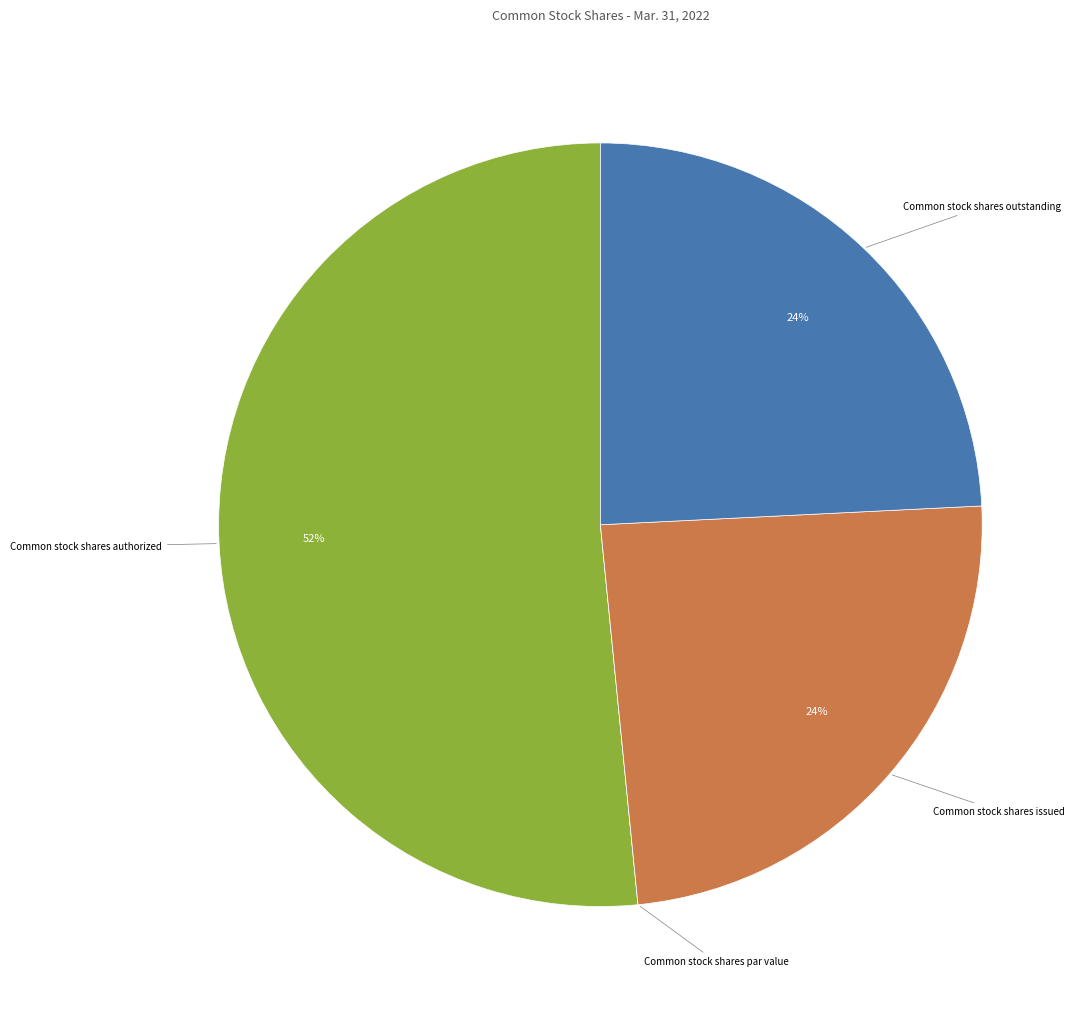

Which category has the biggest portion of the pie?

Common stock shares authorized